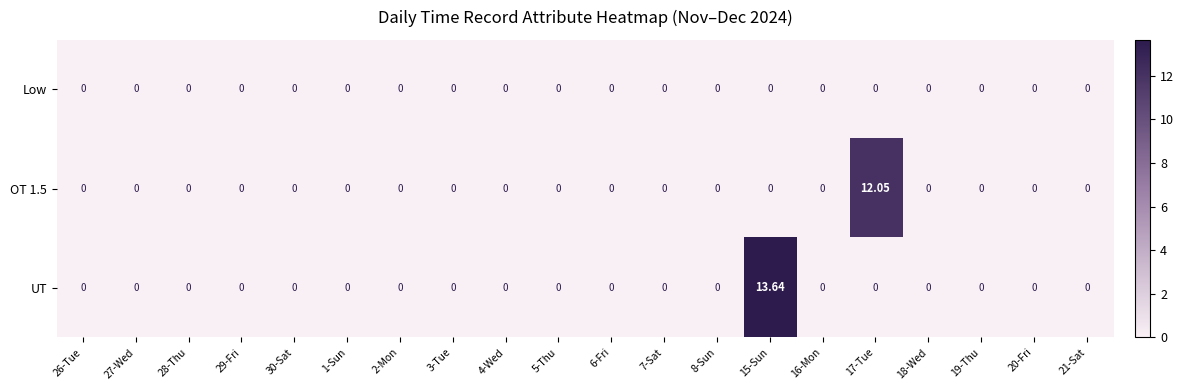

How many distinct data groups are displayed?

3